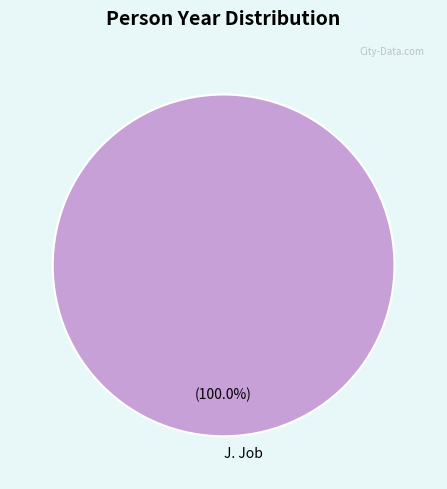

Is there any slice that represents more than half of the pie?

Yes